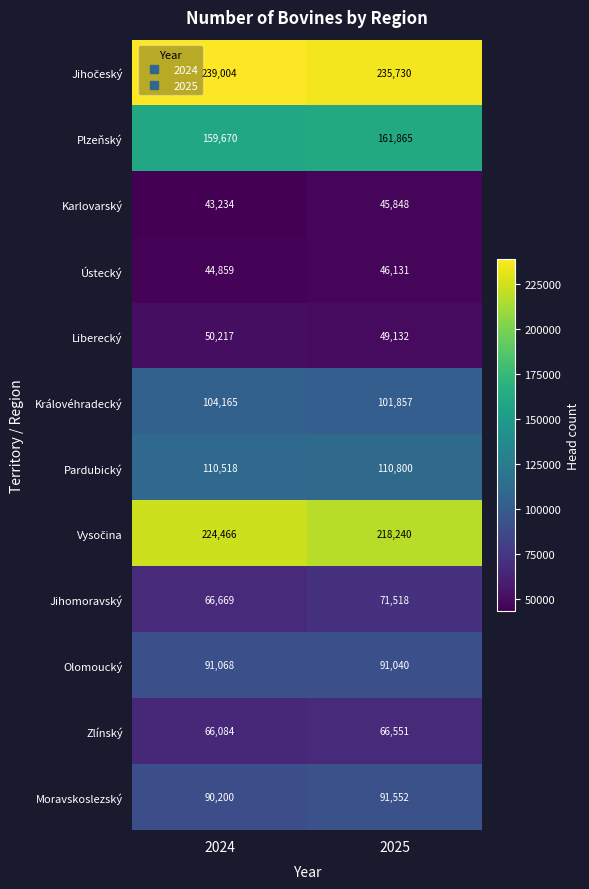

True or false: Jihomoravský has a value of 102679 at 2025.

False